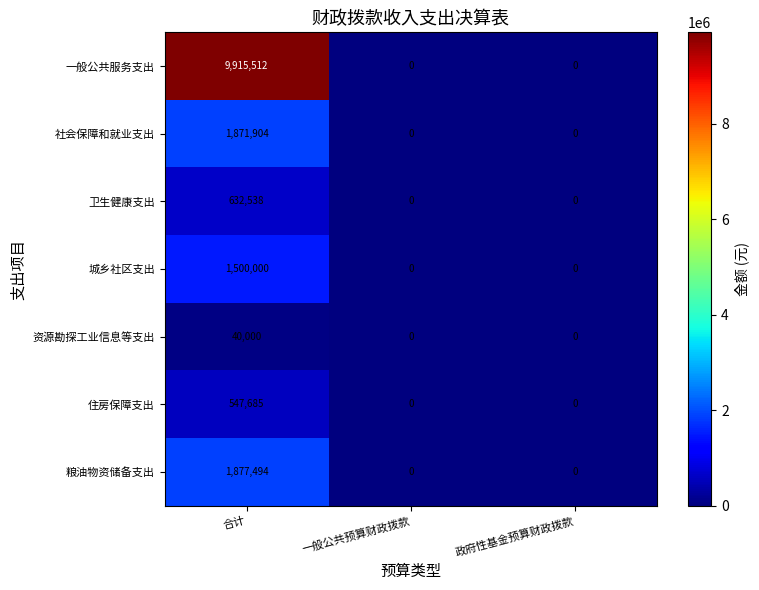

At 合计, list the series in order from smallest to largest.

资源勘探工业信息等支出, 住房保障支出, 卫生健康支出, 城乡社区支出, 社会保障和就业支出, 粮油物资储备支出, 一般公共服务支出